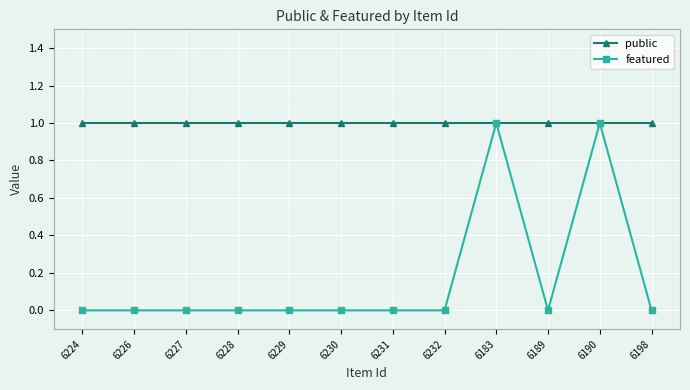

What position from the right is 6183?

4